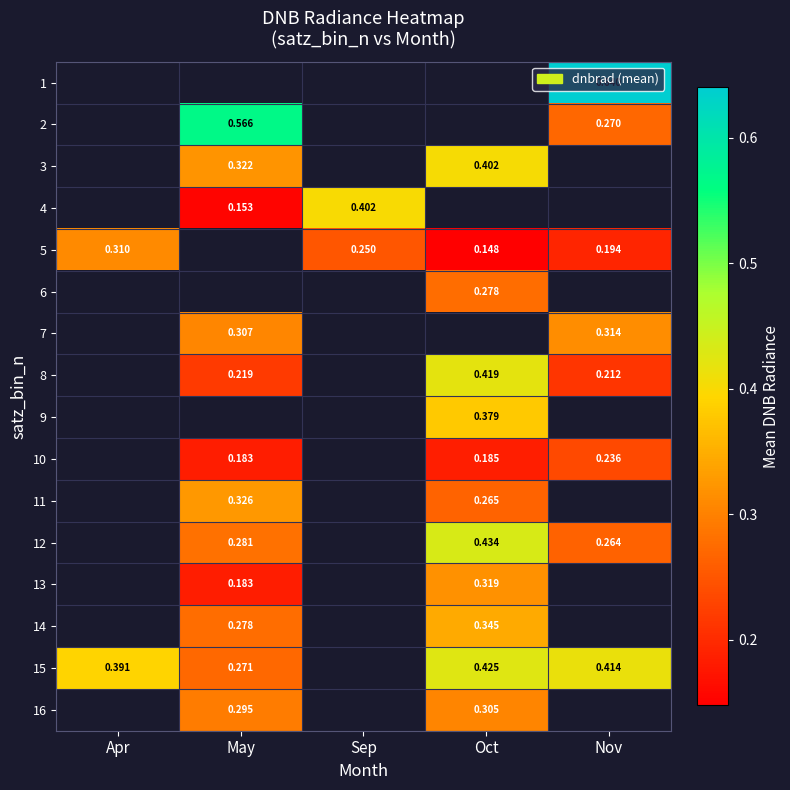

Is the value of 8 at Oct greater than the value of 10 at Oct?

Yes